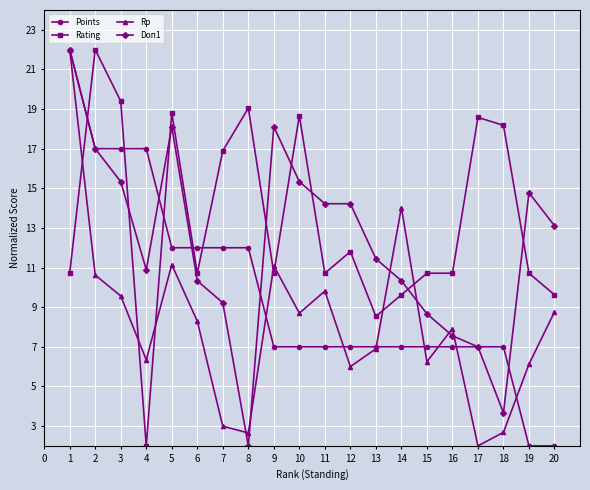

What is the spread (max minus min) of values at 11?

7.2